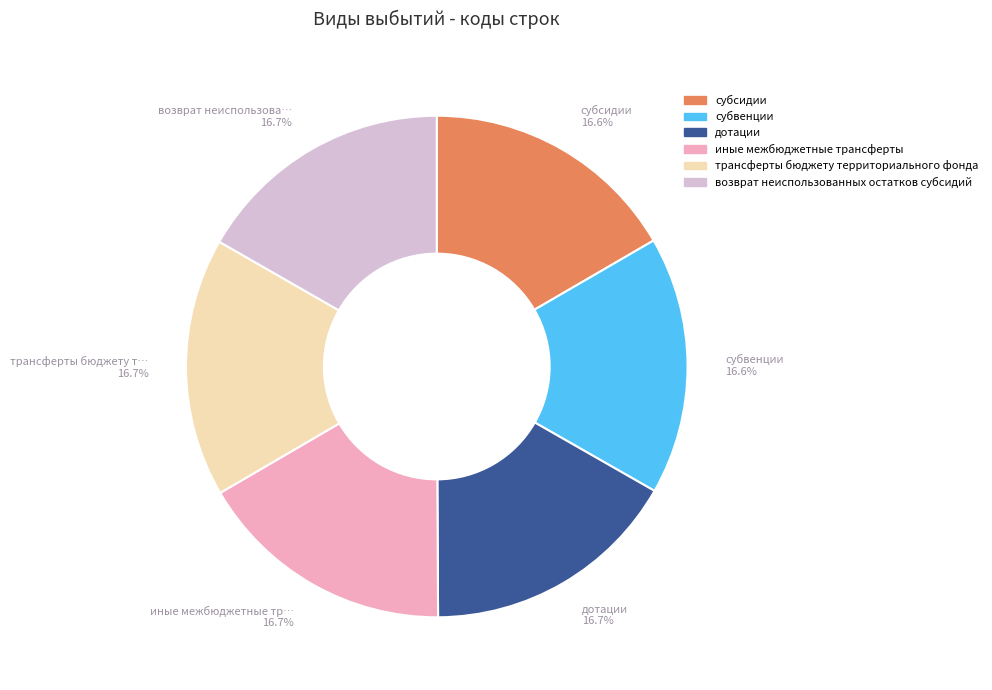

Count the number of slices in the pie.

6